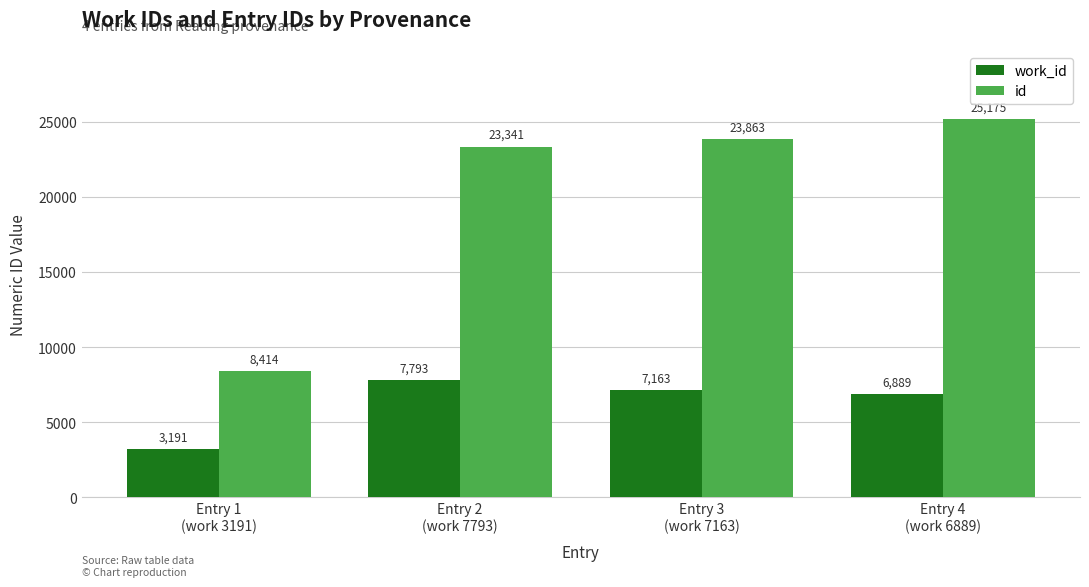

True or false: id has a value of 42675 at Entry 3
(work 7163).

False